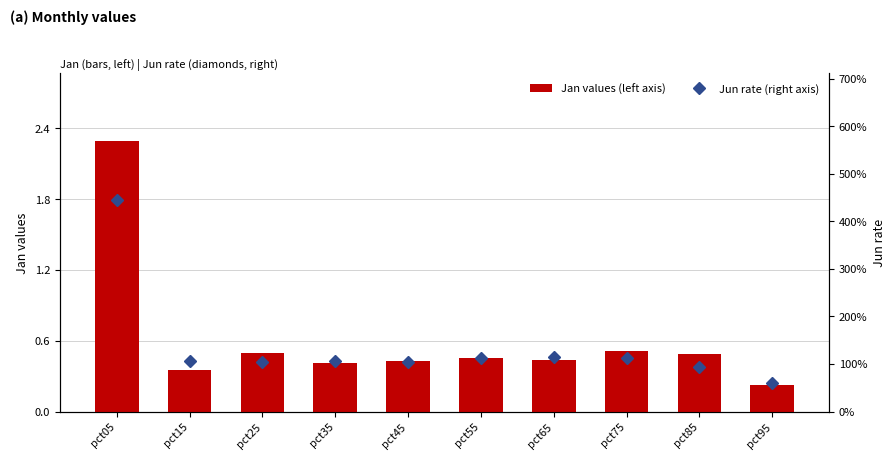

Rank the series by their maximum value, from highest to lowest.

Jun rate (right axis), Jan values (left axis)